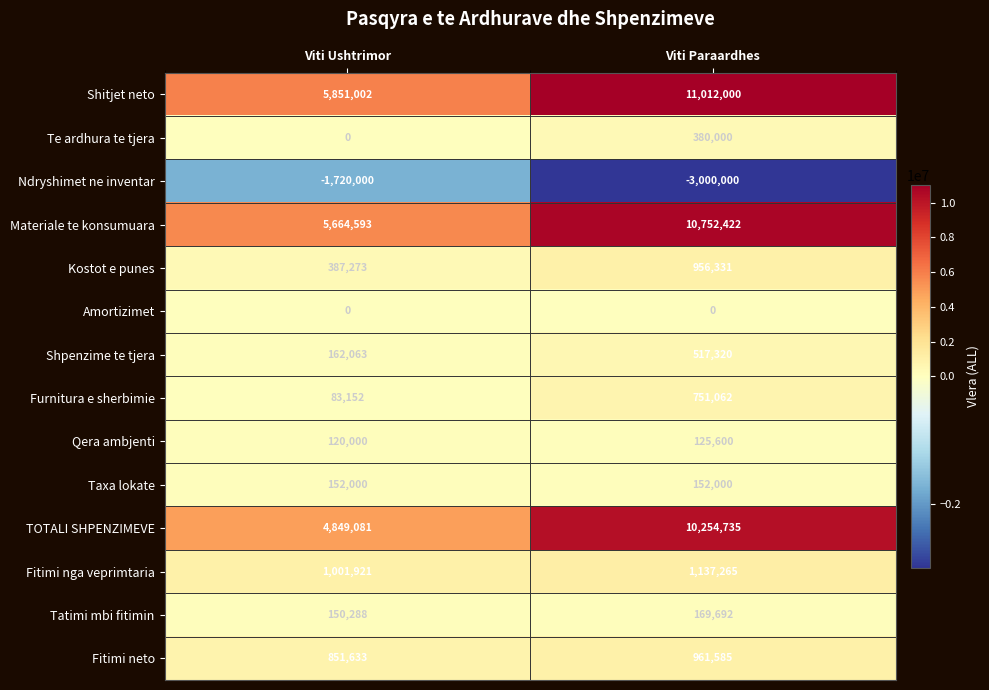

Rank the series by their maximum value, from lowest to highest.

Ndryshimet ne inventar, Amortizimet, Qera ambjenti, Taxa lokate, Tatimi mbi fitimin, Te ardhura te tjera, Shpenzime te tjera, Furnitura e sherbimie, Kostot e punes, Fitimi neto, Fitimi nga veprimtaria, TOTALI SHPENZIMEVE, Materiale te konsumuara, Shitjet neto